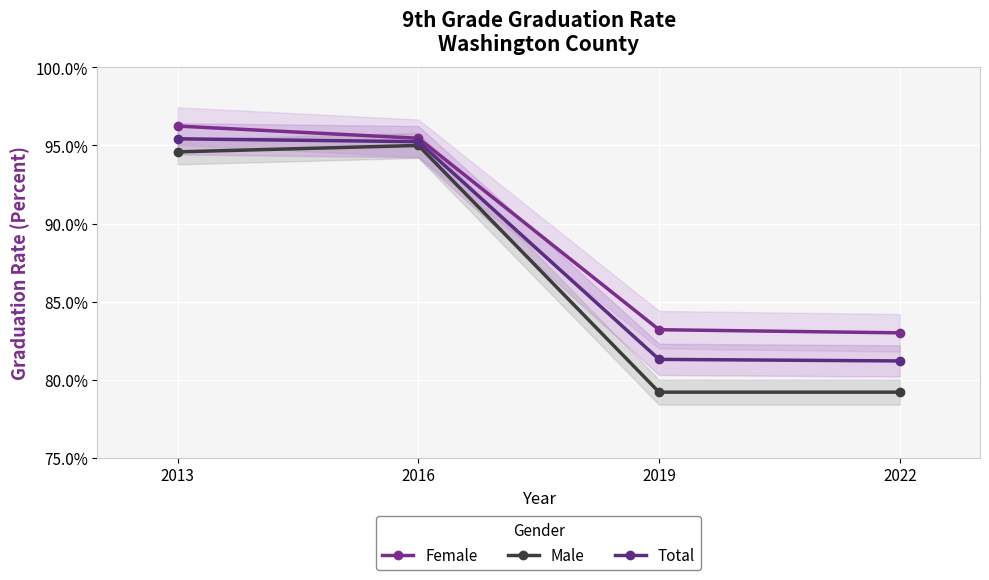

Between 2016 and 2022, which series saw the biggest shift?

Male